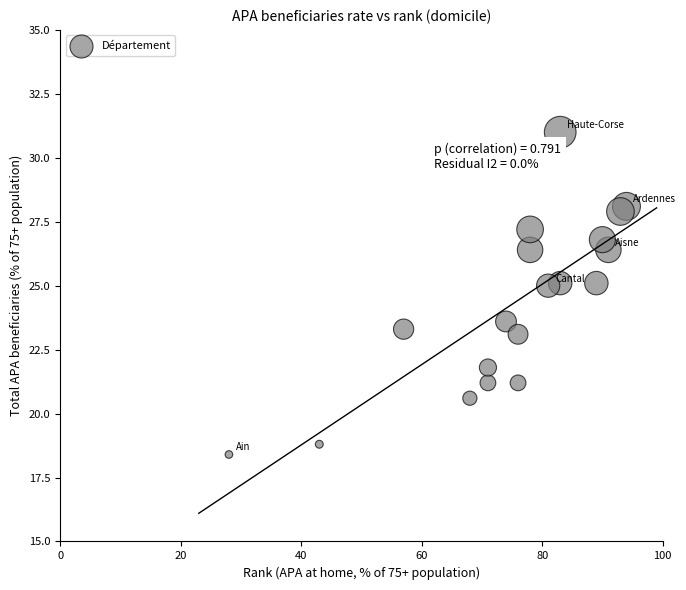

What Y value in the scatter plot is closest to 24?

23.6